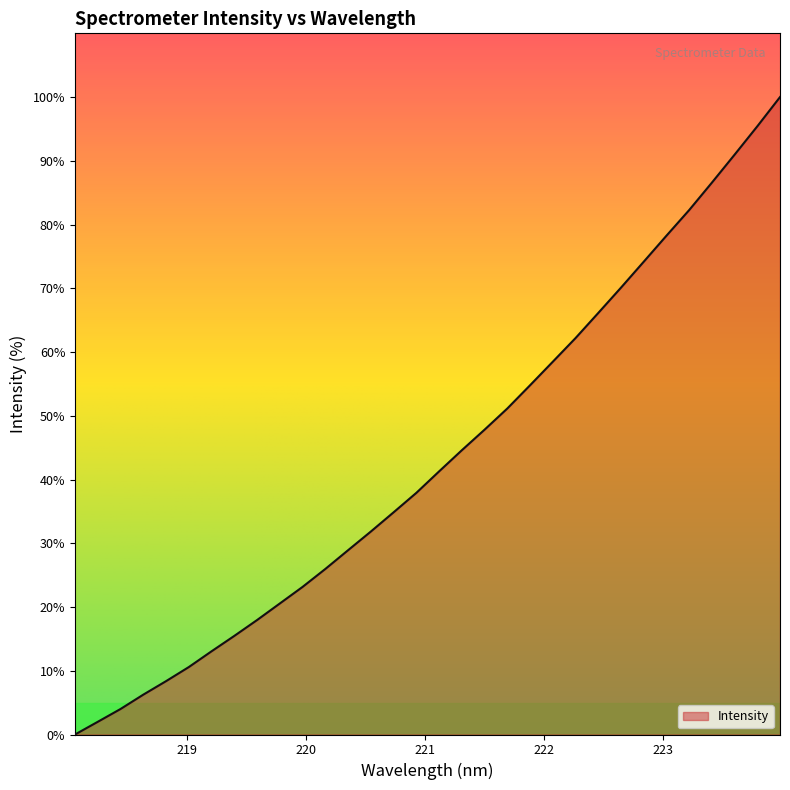

What is the greatest value displayed?

100.0